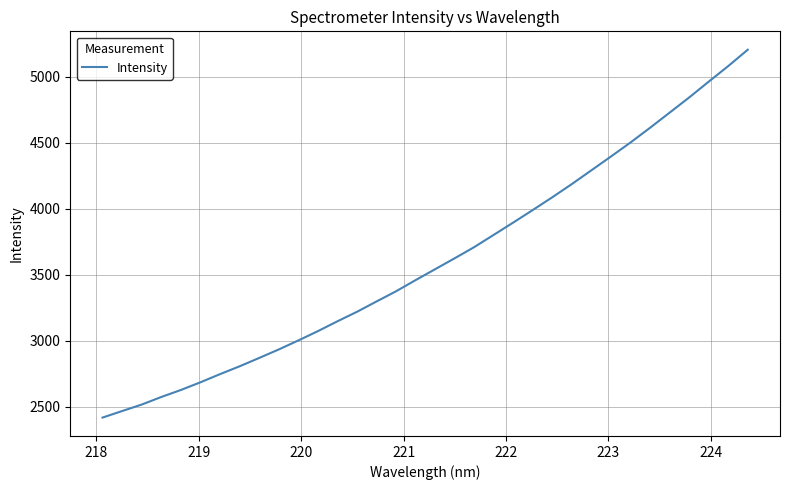

What is the difference between the maximum and minimum values?

2786.0